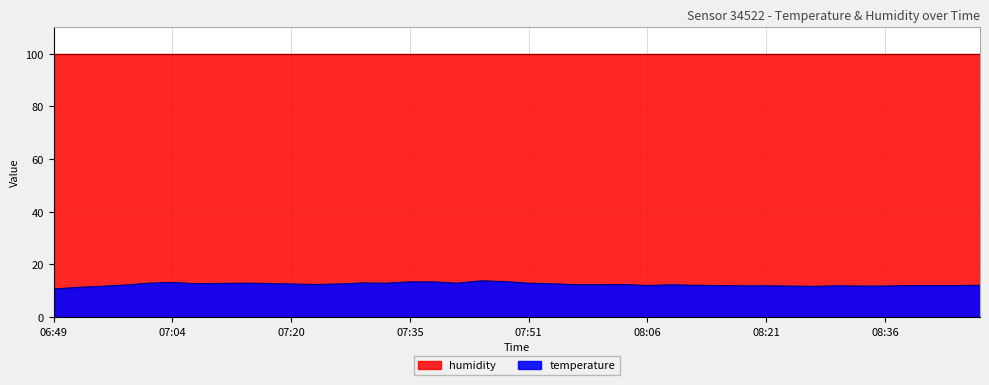

Count the number of categories in the chart.

40